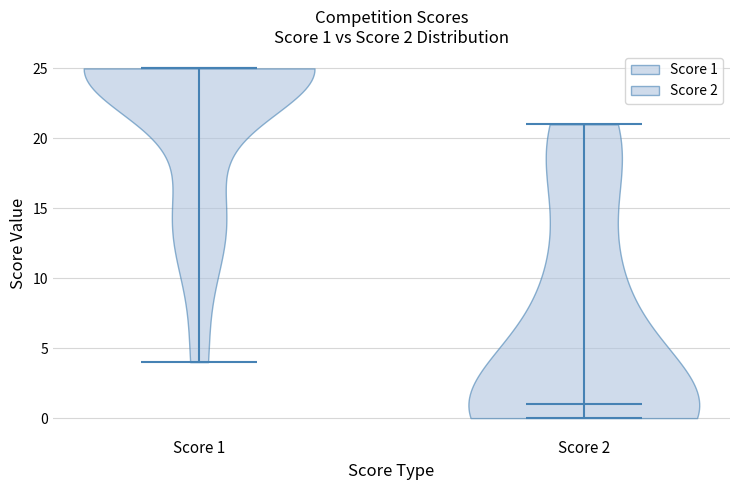

Which violin has the lowest median line?

Score 2